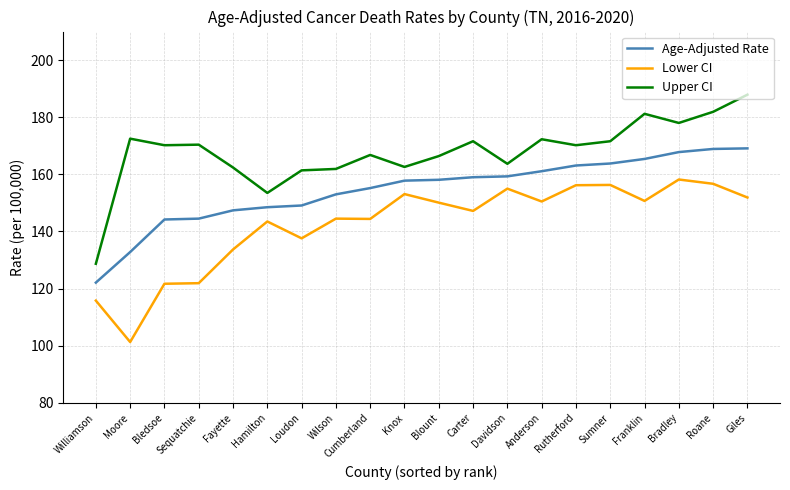

Between Williamson and Knox, which series saw the biggest shift?

Lower CI